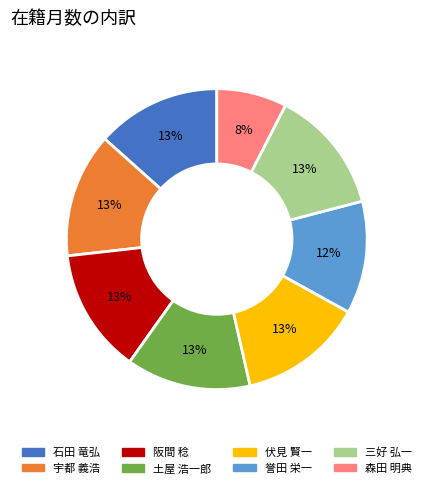

True or false: 宇都 義浩 accounts for 13% of the total.

True